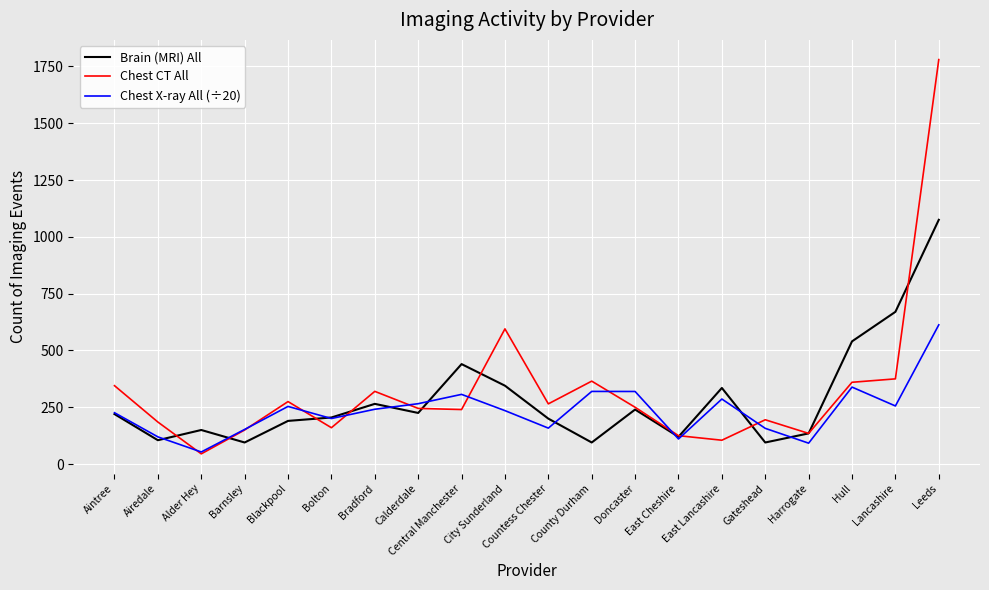

What is the highest value of the Chest CT All series?

1780.0